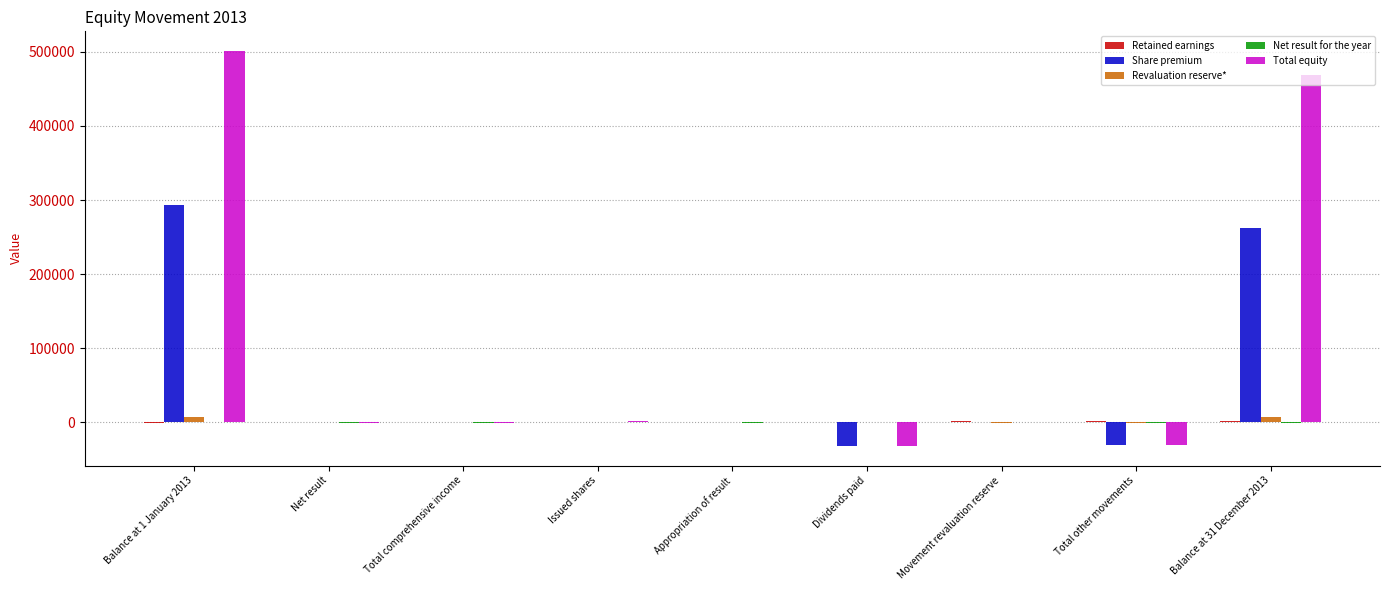

Is it true that Revaluation reserve* equals 0 at Dividends paid?

True